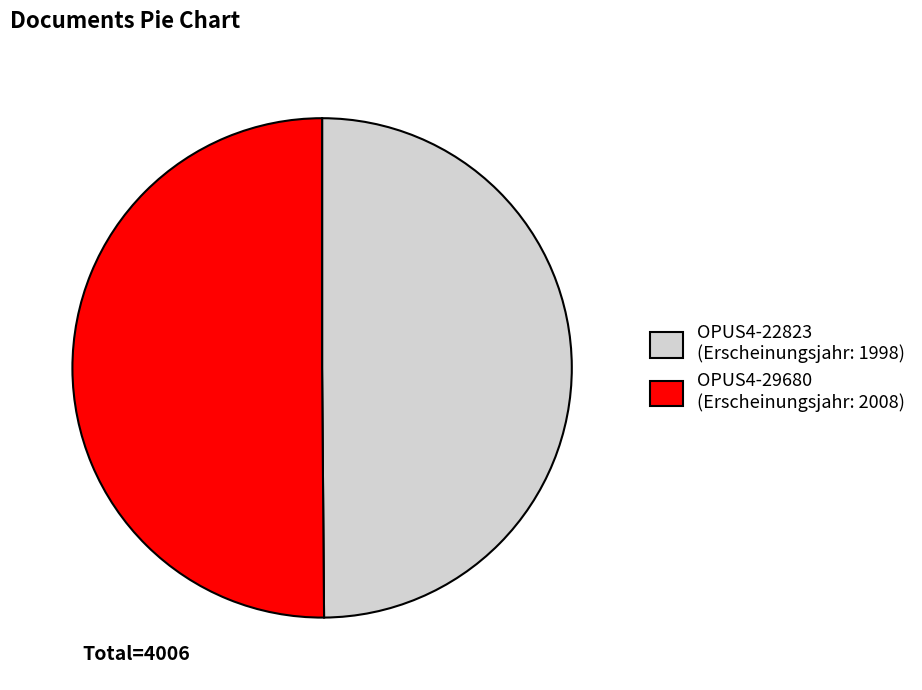

Is the sum of OPUS4-29680 (Erscheinungsjahr: 2008) and OPUS4-22823 (Erscheinungsjahr: 1998) greater than half?

Yes